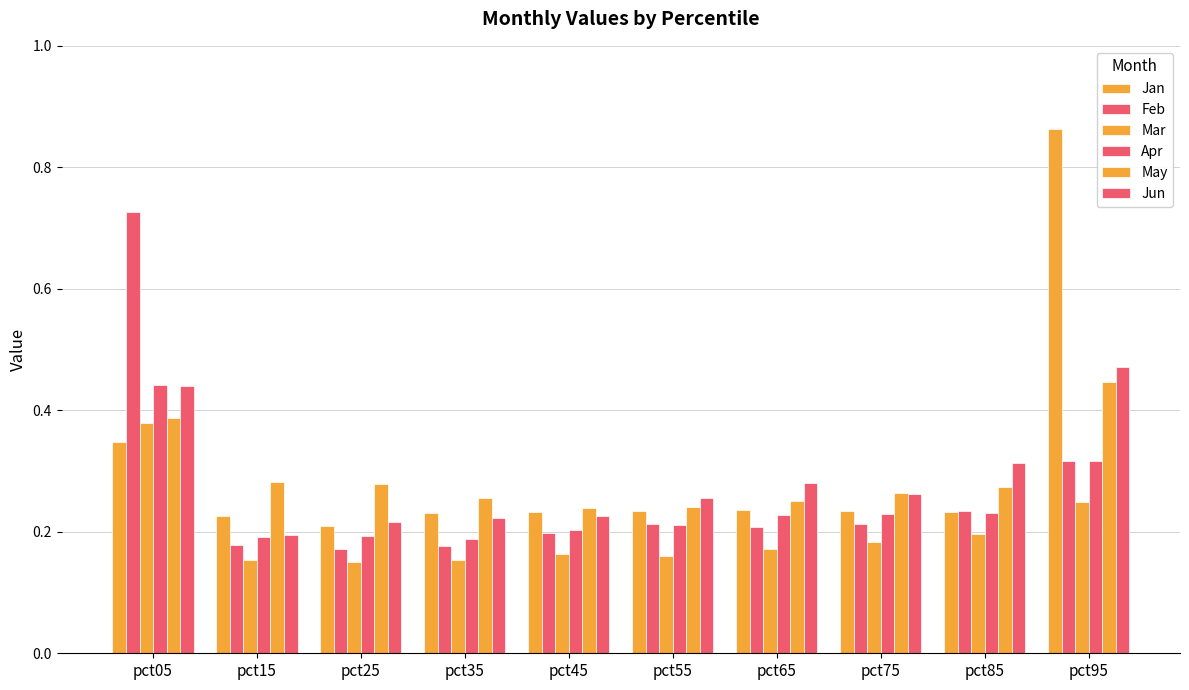

At which category is the sum across all series the highest?

pct05